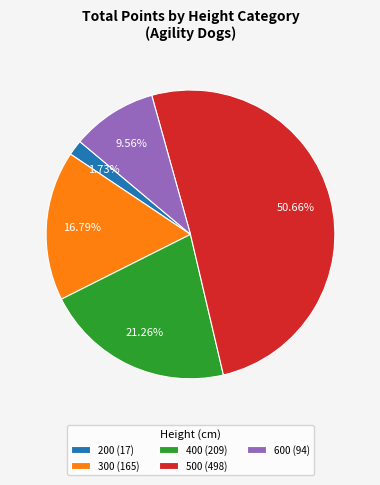

How many segments does this pie chart have?

5